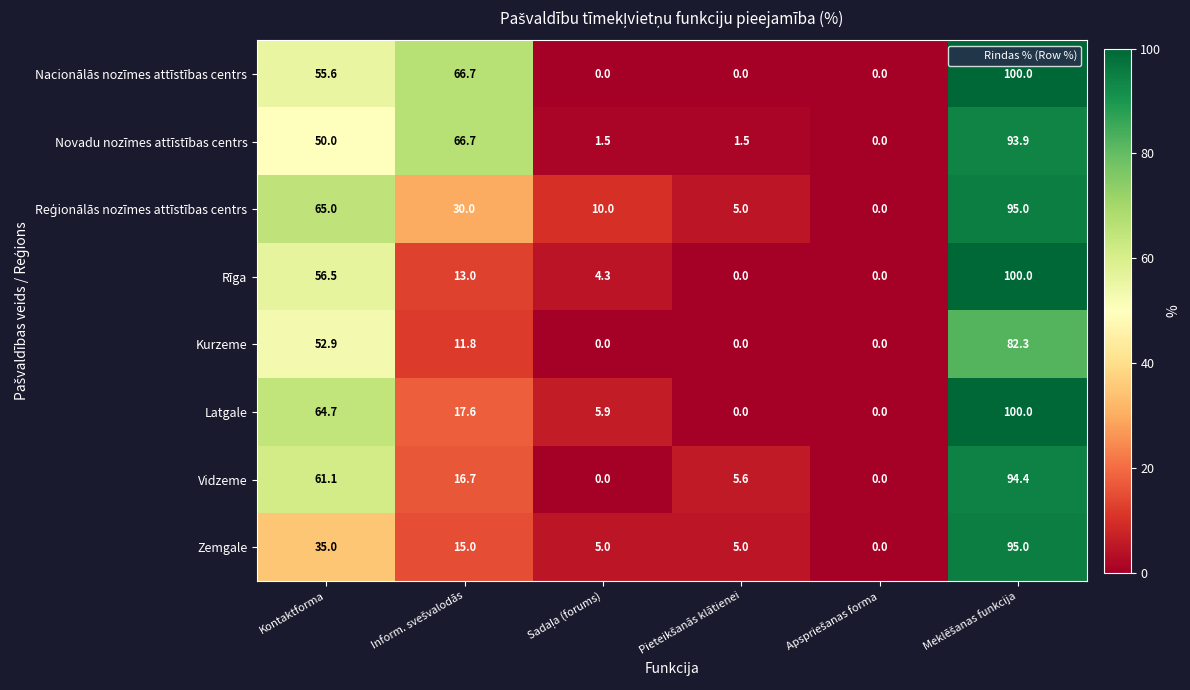

How many data points in Kurzeme are above 11?

3